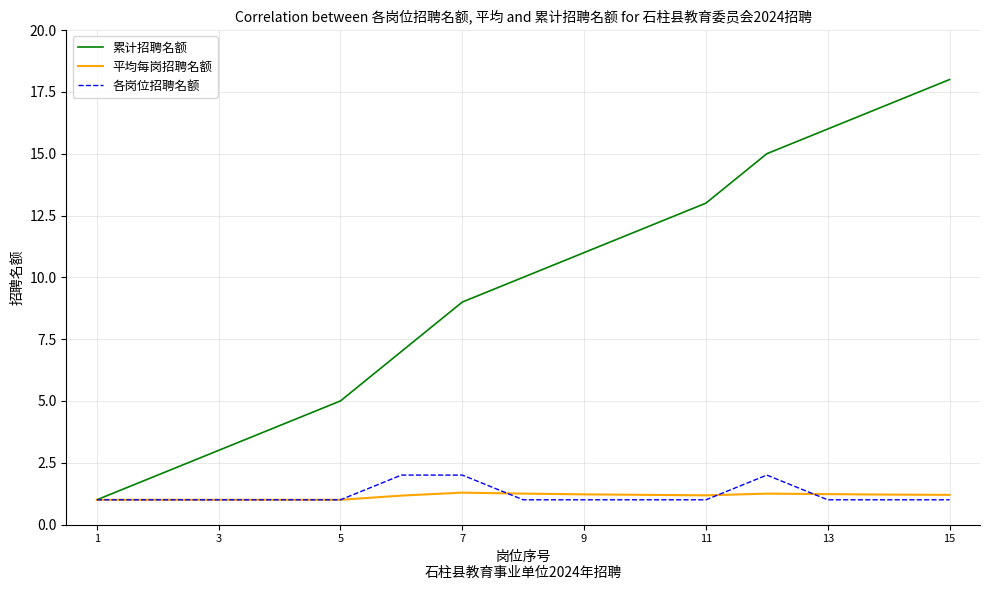

What is the highest value of the 累计招聘名额 series?

18.0